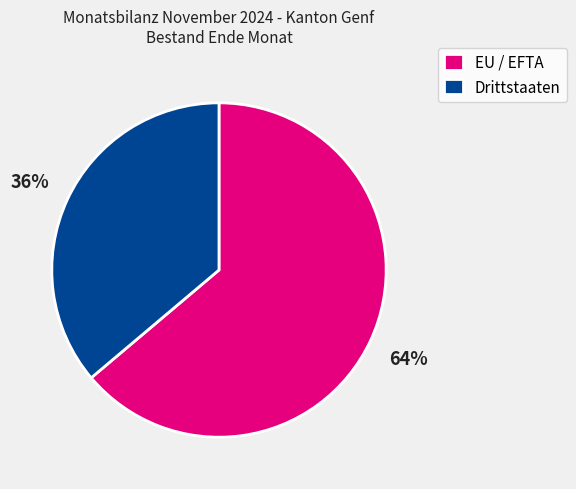

What percentage is the Drittstaaten slice, to the nearest percent?

36%